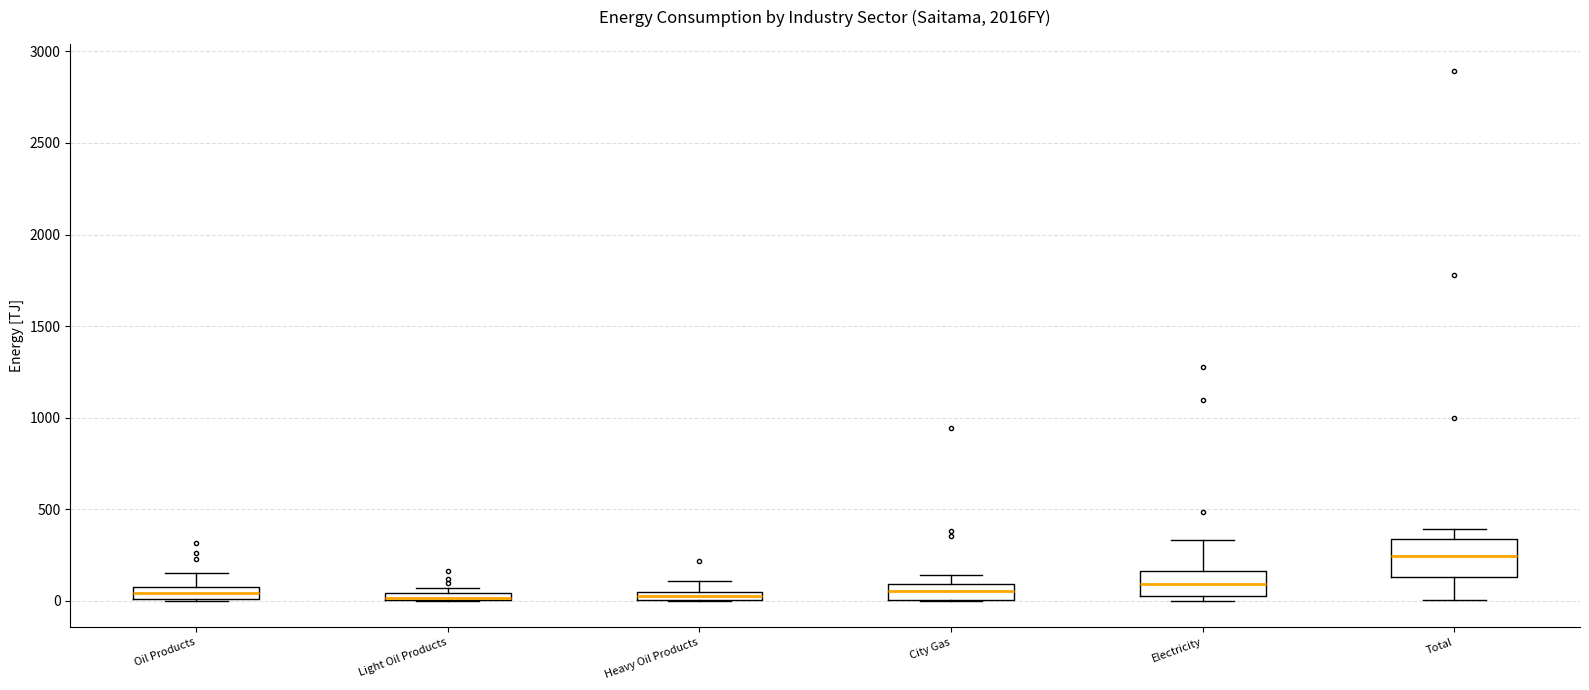

Where is the lower edge of the box for Oil Products on the y-axis? The values are not printed on the chart, so give them approximately, as read against the axis.

0